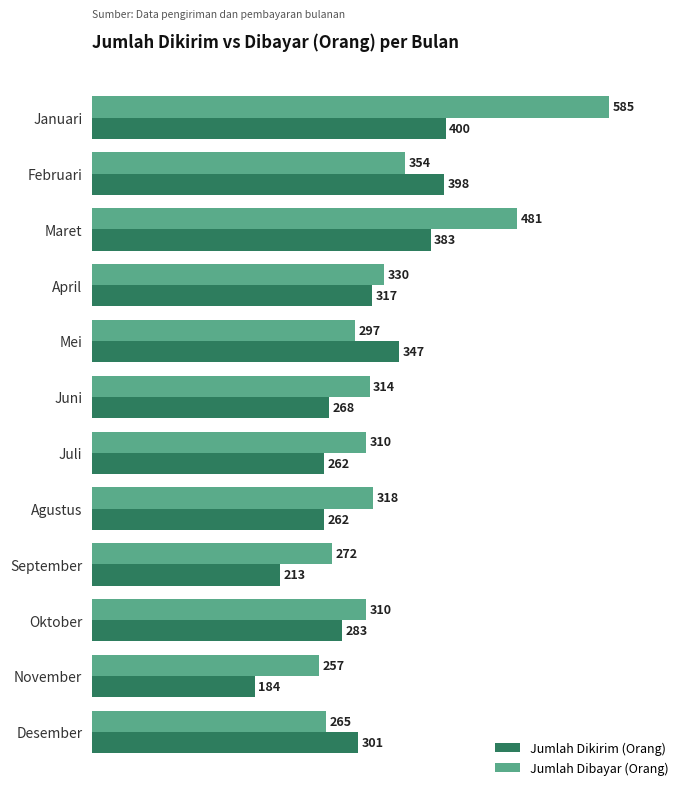

Which series has the largest range (max minus min)?

Jumlah Dibayar (Orang)